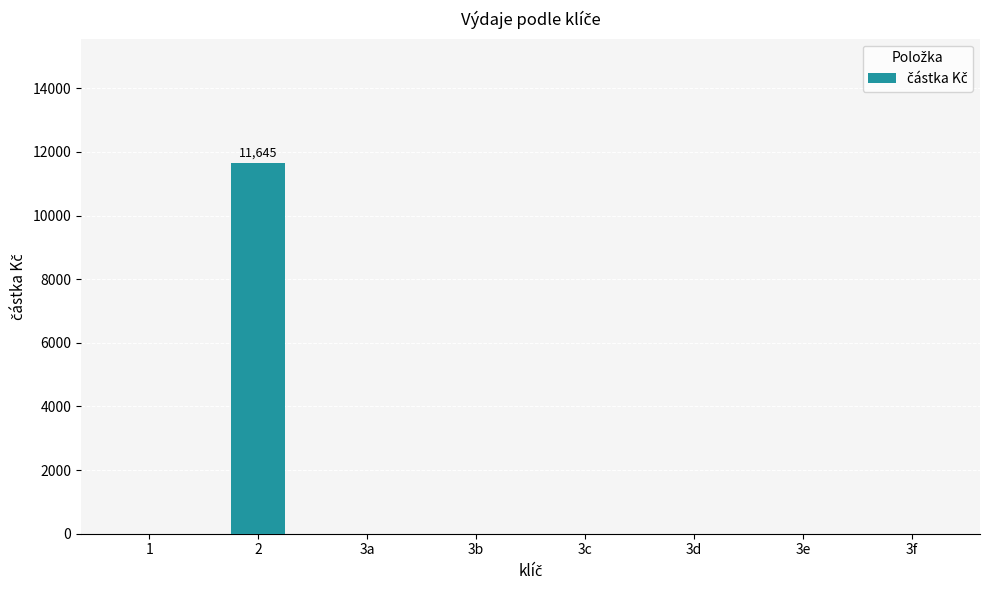

The value at 3f is -7694. True or false?

False